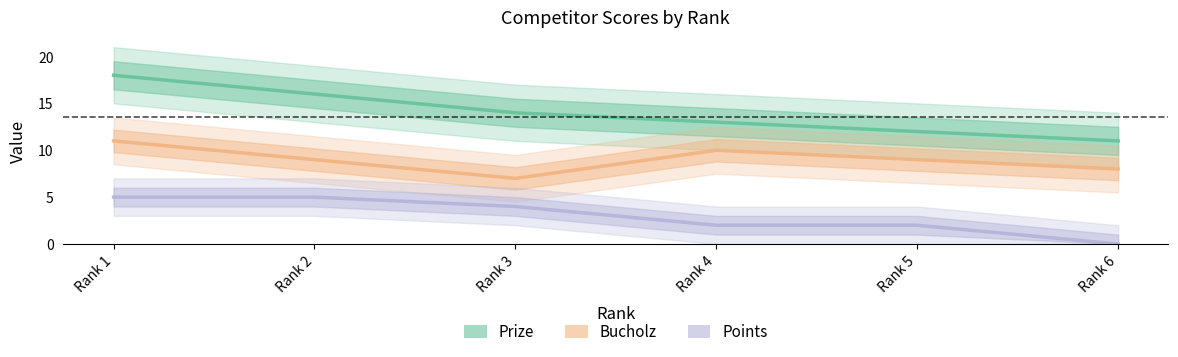

Count the Prize values in the range 12 to 16.

4